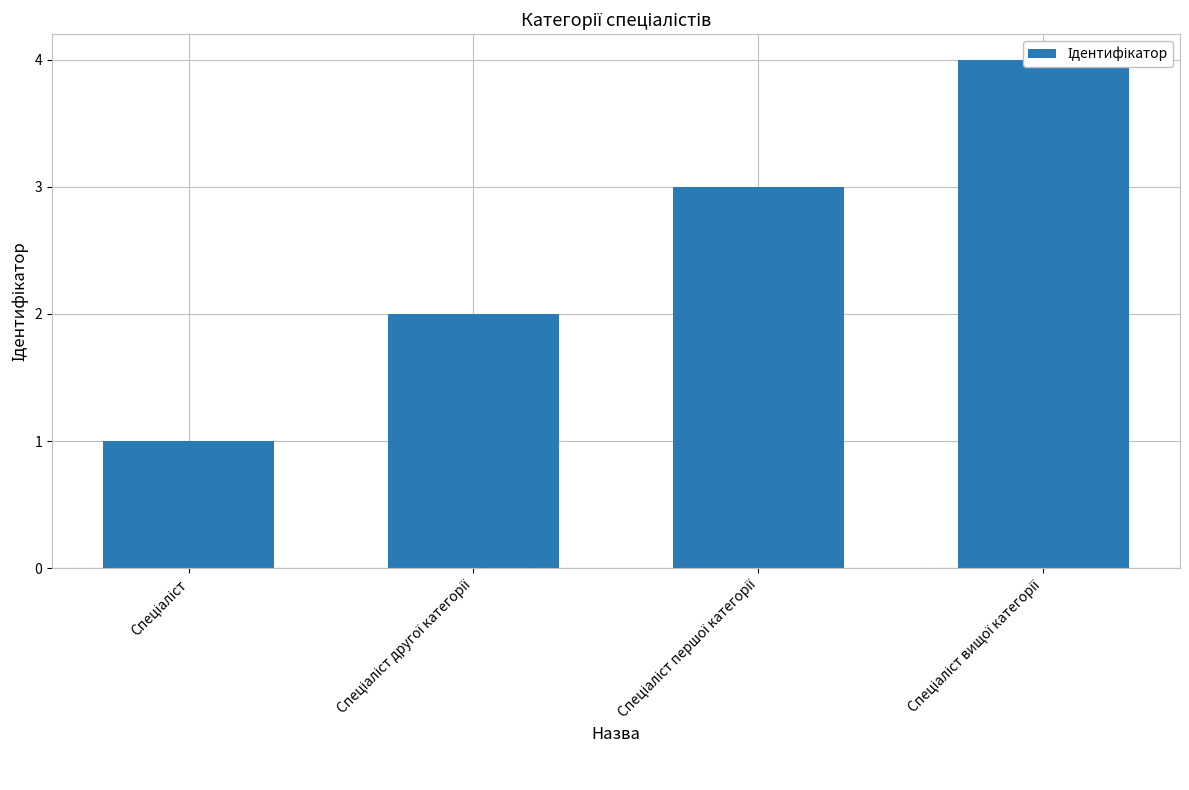

What is the difference between the values at Спеціаліст другої категорії and Спеціаліст вищої категорії?

2